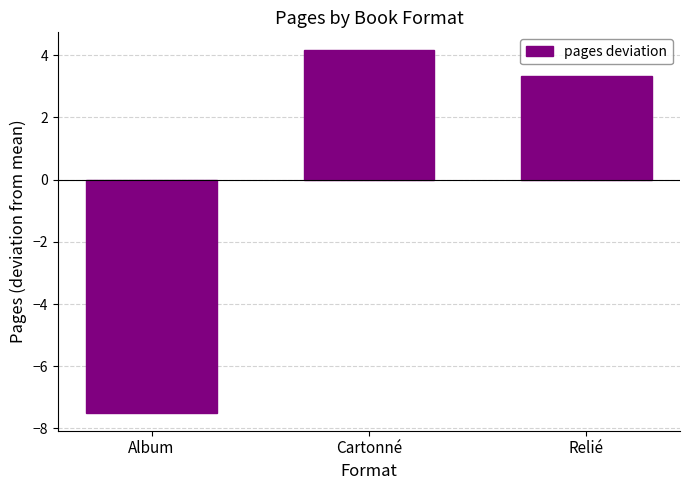

What is the smallest value displayed?

-7.5